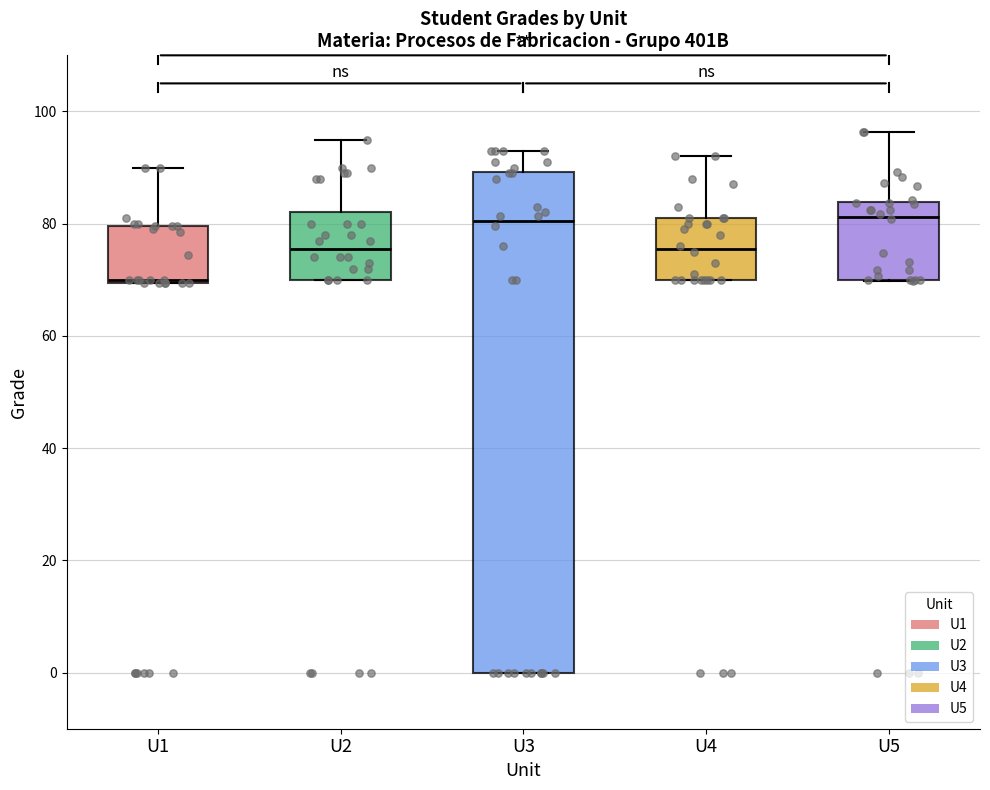

Reading left to right, transcribe this box plot: for each box, give where its median line is, the range the box spans, and where its two whiskers end, as read against the y-axis. The values are not printed on the chart, so give them approximately, as read against the axis.

U1: median 70, box 70 to 80, whiskers 70 to 90
U2: median 76, box 70 to 82, whiskers 70 to 96
U3: median 80, box 0 to 90, whiskers 0 to 94
U4: median 76, box 70 to 82, whiskers 70 to 92
U5: median 82, box 70 to 84, whiskers 70 to 96